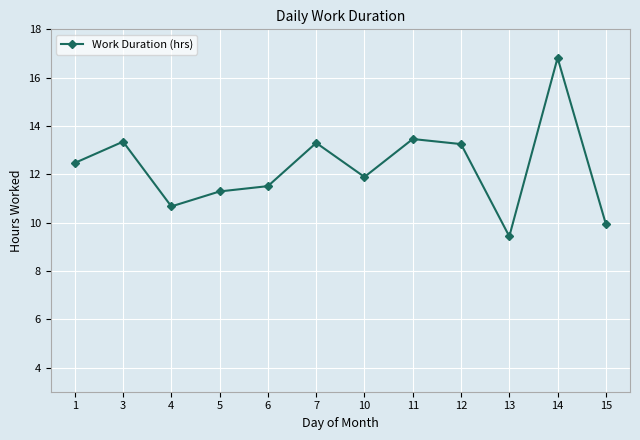

True or false: the data has more than 2 interior local peaks.

True